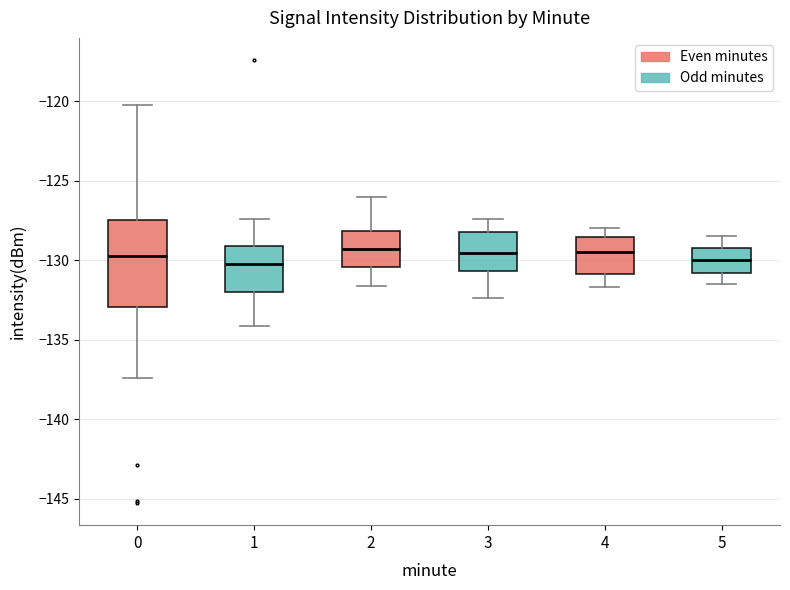

Where does the median line of the box at x = 2 sit on the y-axis? The values are not printed on the chart, so give them approximately, as read against the axis.

-129.5